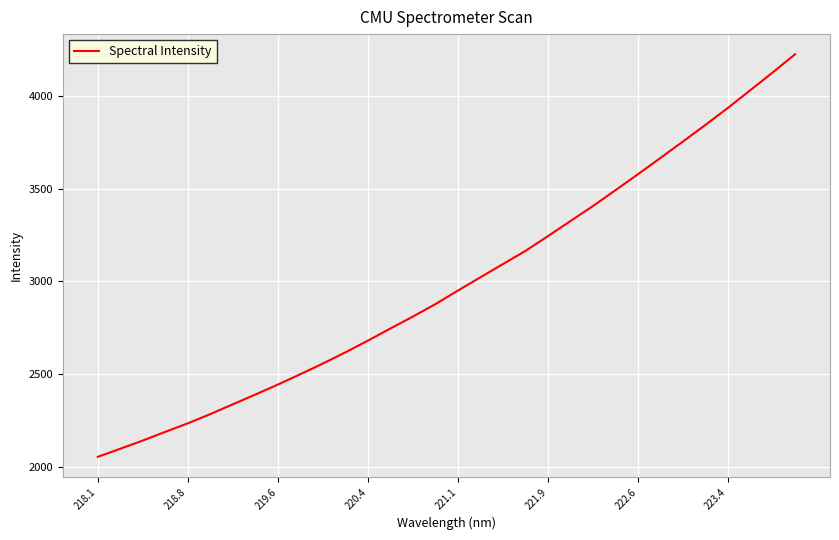

What is the greatest value displayed?

4226.5